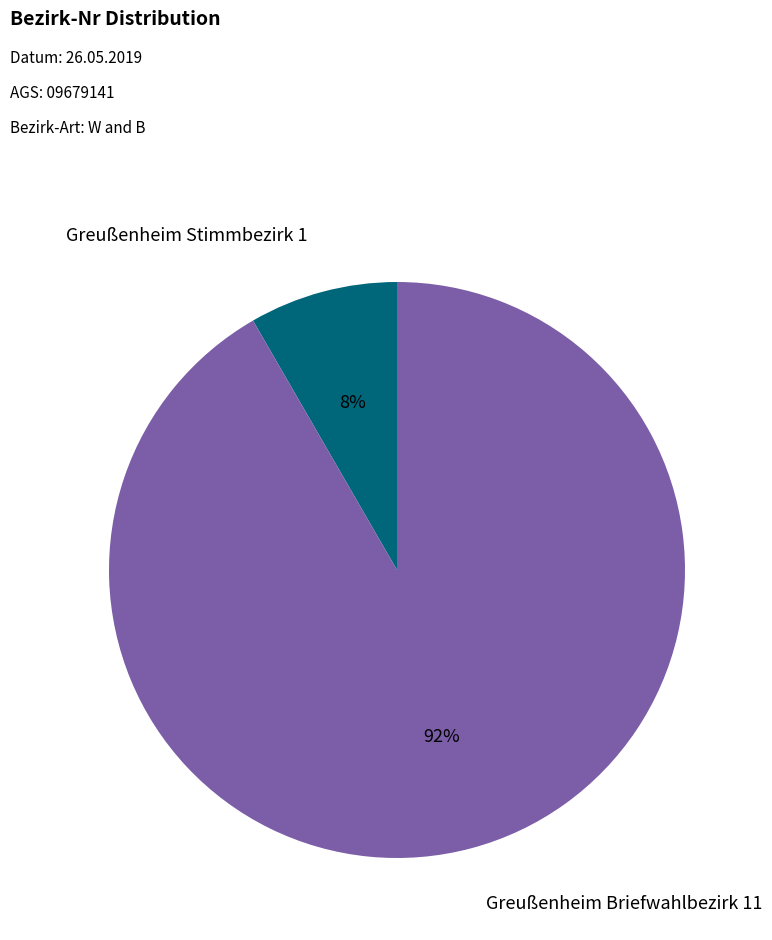

Does any single category account for the majority?

Yes